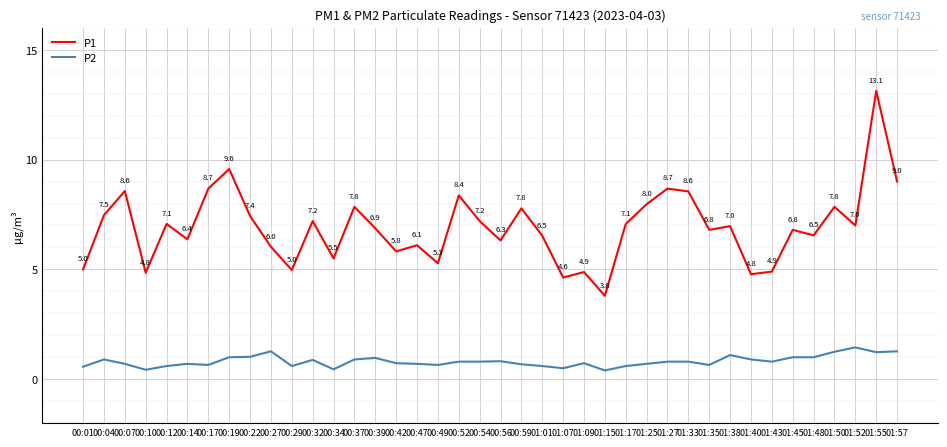

Which series changed the most between 00:52 and 00:54?

P1